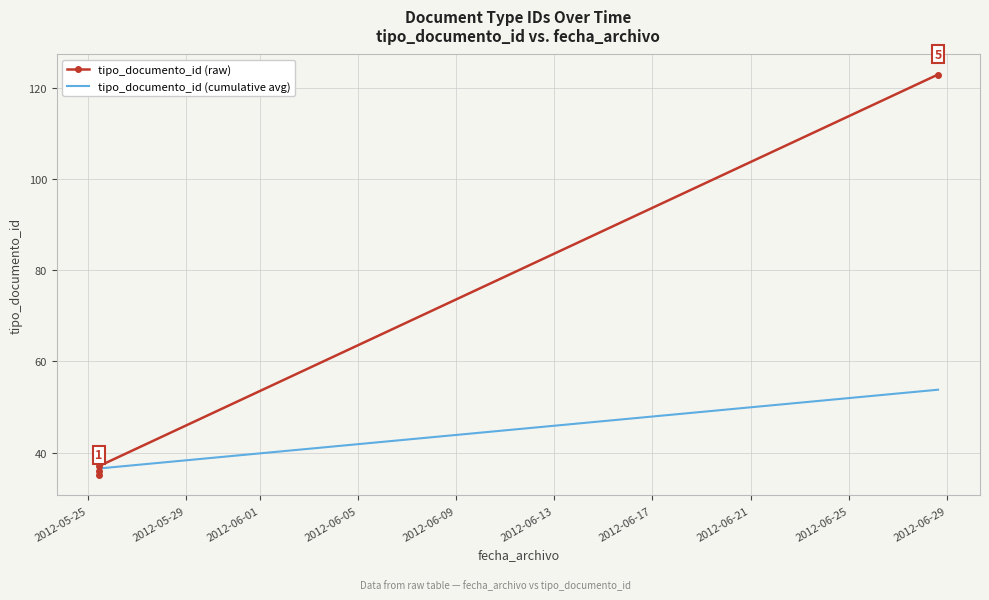

True or false: tipo_documento_id (cumulative avg) and tipo_documento_id (raw) intersect in this chart.

True